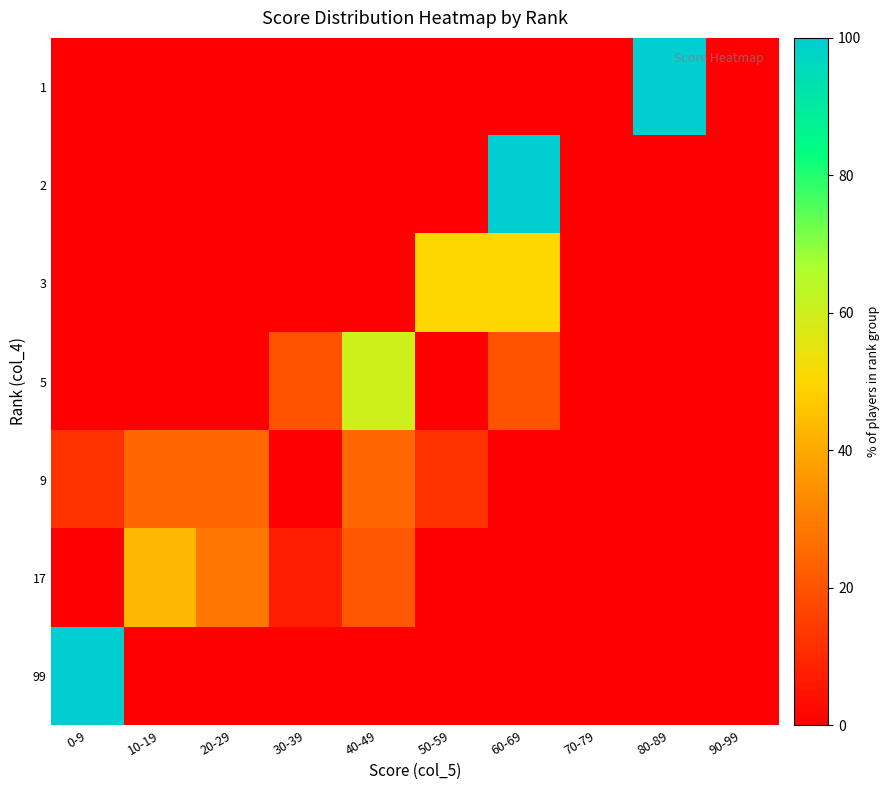

Between 10-19 and 80-89, which series saw the biggest shift?

1